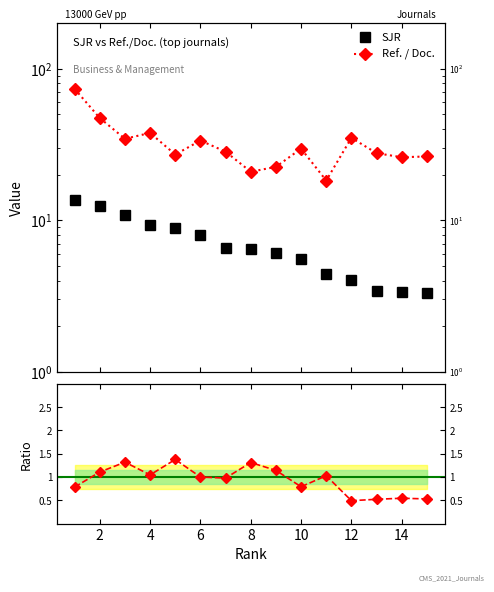

True or false: Ref. / Doc. and SJR cross at least once.

False